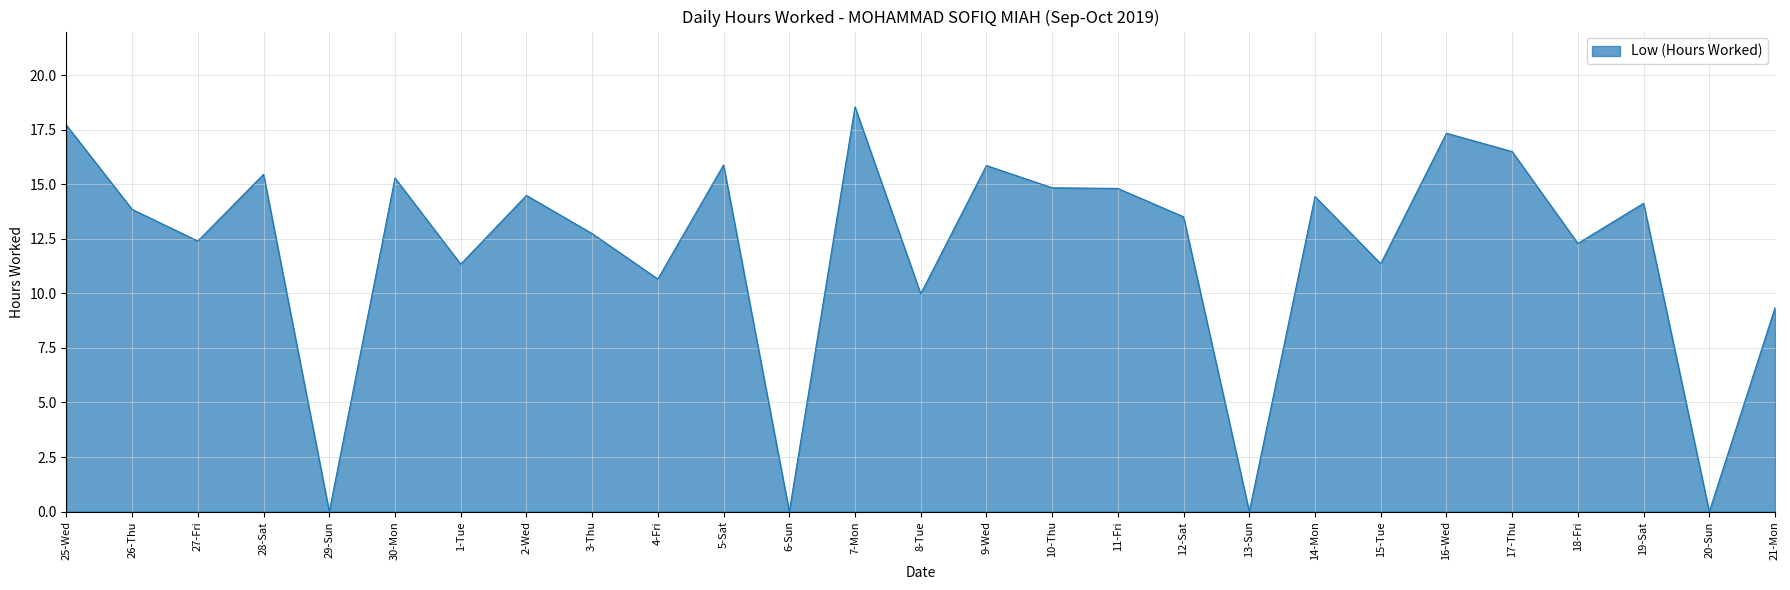

At which label is the value closest to 9?

21-Mon